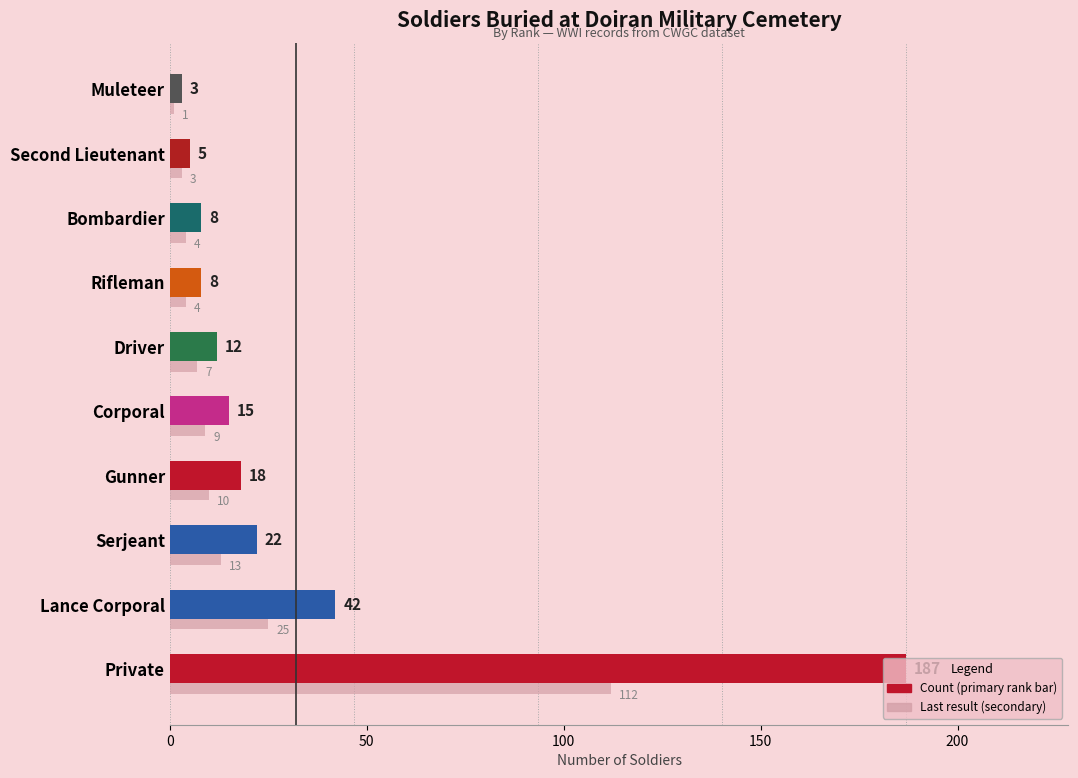

What is the difference between the highest and lowest values at Bombardier?

4